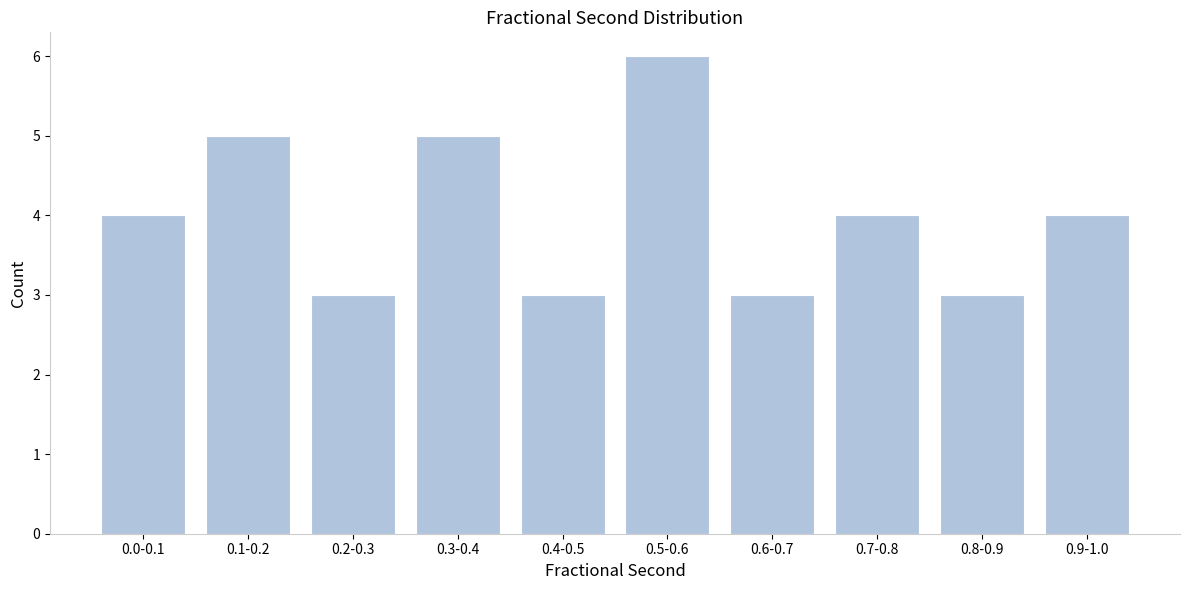

Reading left to right, list all the values displayed in this chart.

0.0-0.1=4	0.1-0.2=5	0.2-0.3=3	0.3-0.4=5	0.4-0.5=3	0.5-0.6=6	0.6-0.7=3	0.7-0.8=4	0.8-0.9=3	0.9-1.0=4